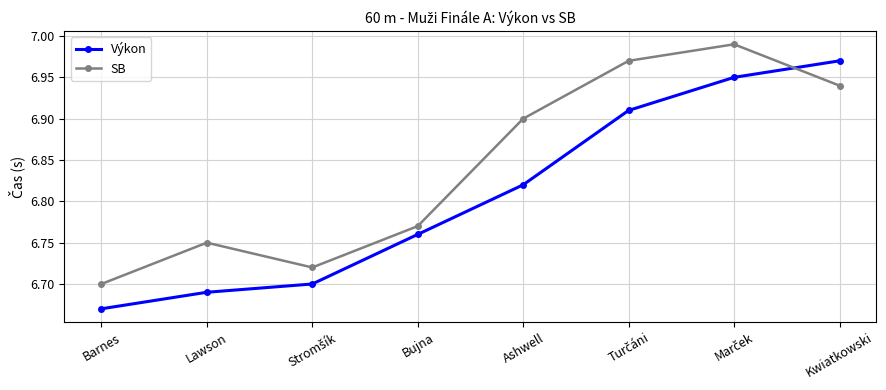

How many lines are shown in the chart?

2